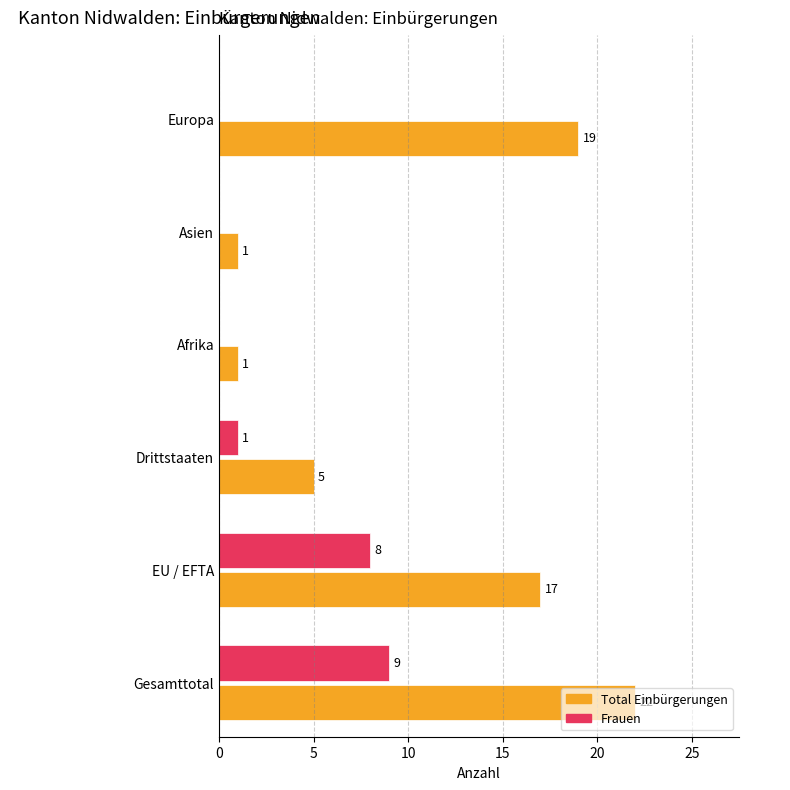

Is the value of Total Einbürgerungen at EU / EFTA greater than the value of Frauen at Asien?

Yes